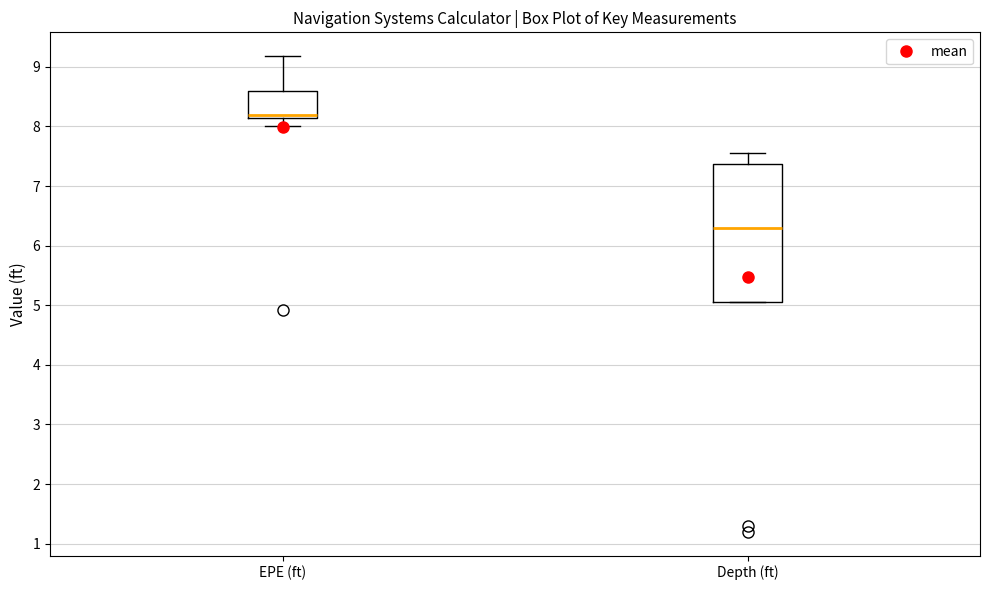

Reading left to right, transcribe this box plot: for each box, give where its median line is, the range the box spans, and where its two whiskers end, as read against the y-axis. The values are not printed on the chart, so give them approximately, as read against the axis.

EPE (ft): median 8.2, box 8.1 to 8.6, whiskers 8.0 to 9.2
Depth (ft): median 6.3, box 5.1 to 7.4, whiskers 5.1 to 7.6